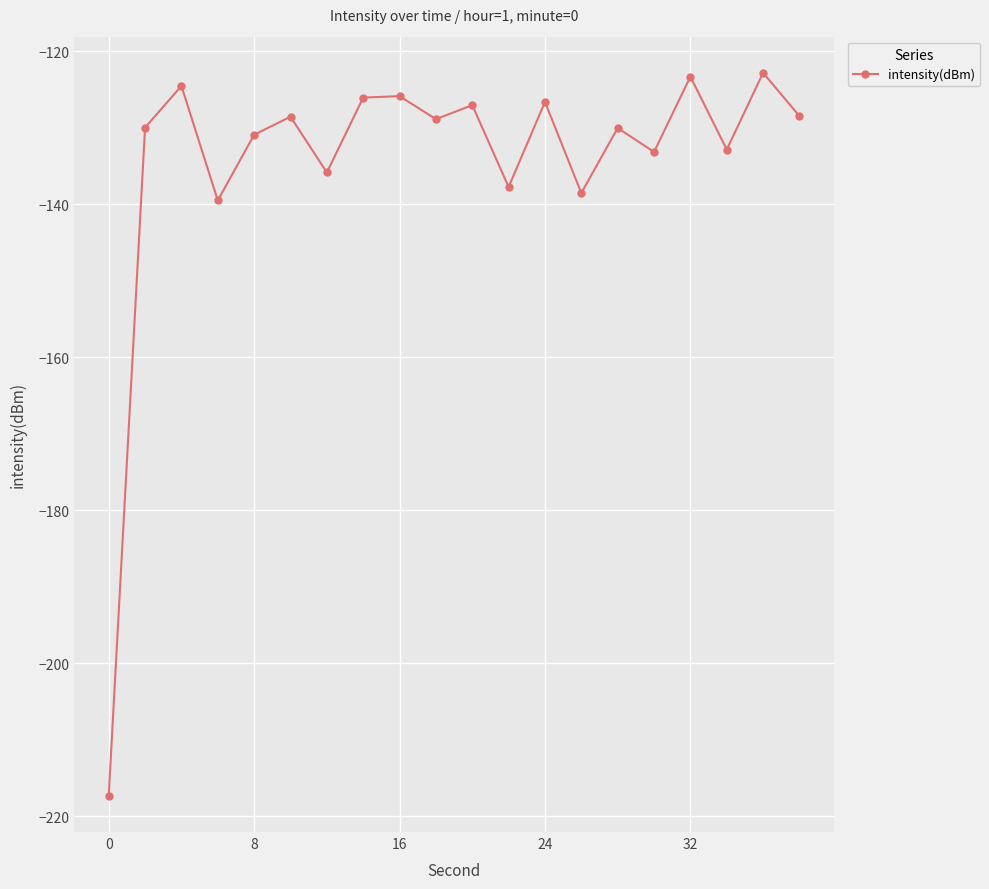

True or false: the data has more than 1 interior local peaks.

True